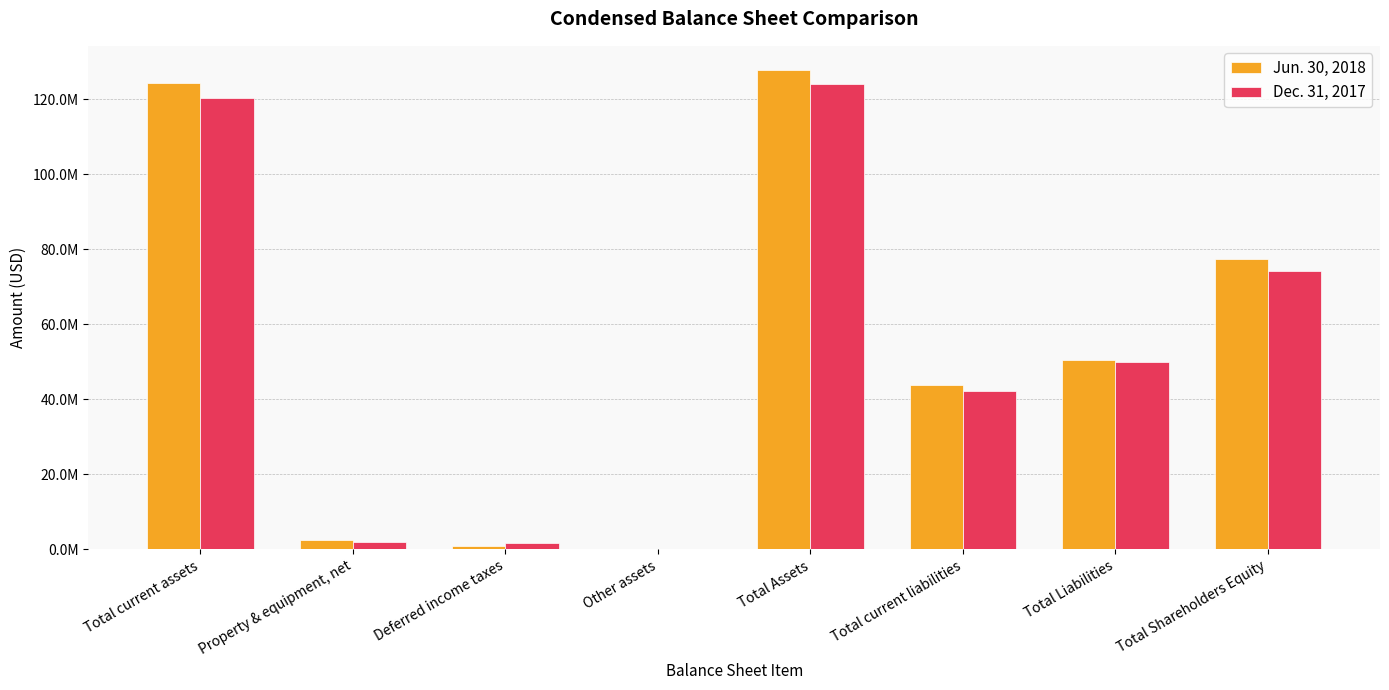

Are the bars horizontal?

No